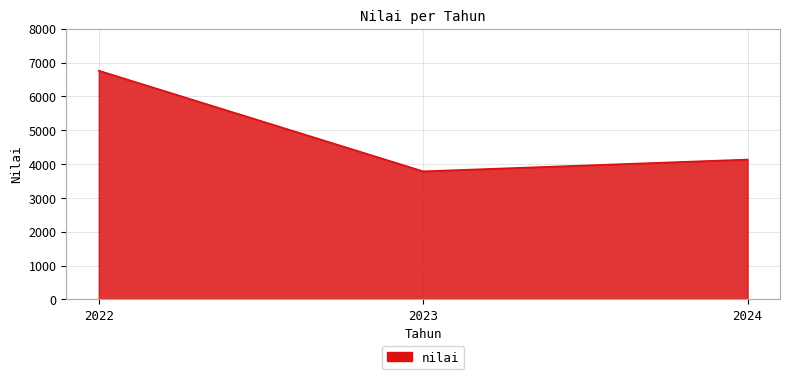

What is the ratio of the value at 2022 to the value at 2024?

1.6